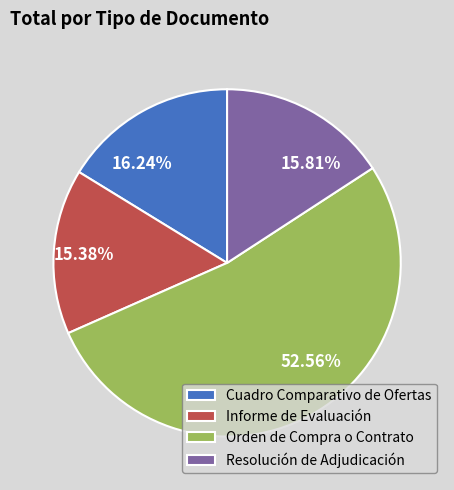

What percentage do Resolución de Adjudicación and Cuadro Comparativo de Ofertas together represent?

32.1%